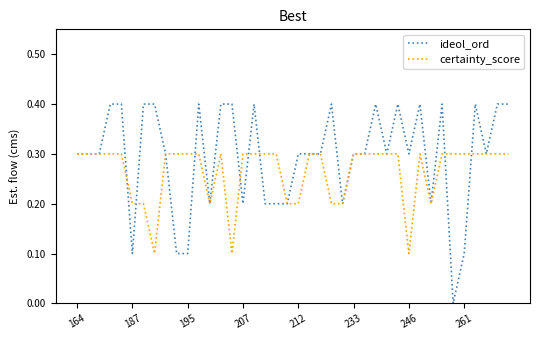

Which series has the largest total across all categories?

ideol_ord